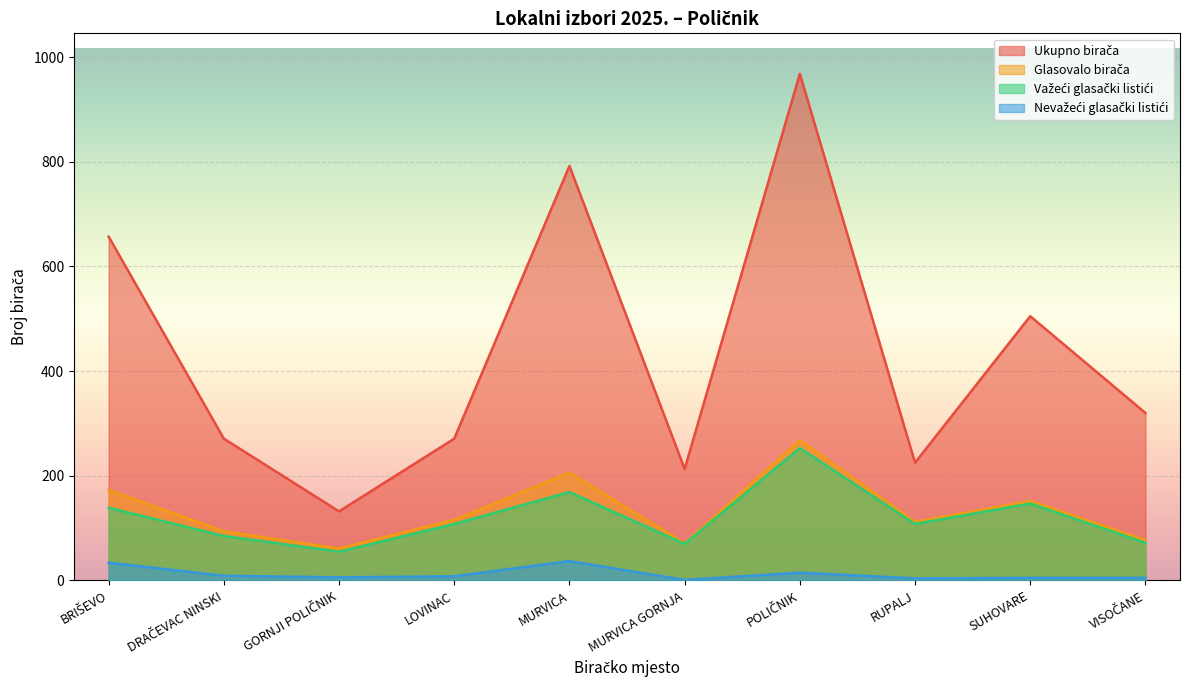

Which series changed the most between BRIŠEVO and GORNJI POLIČNIK?

Ukupno birača